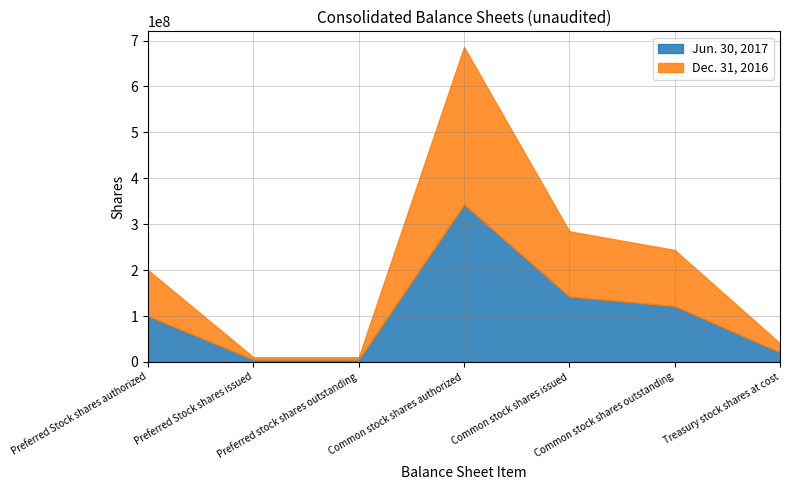

List the labels in order of Dec. 31, 2016 value, largest first.

Common stock shares authorized, Common stock shares issued, Common stock shares outstanding, Preferred Stock shares authorized, Treasury stock shares at cost, Preferred Stock shares issued, Preferred stock shares outstanding